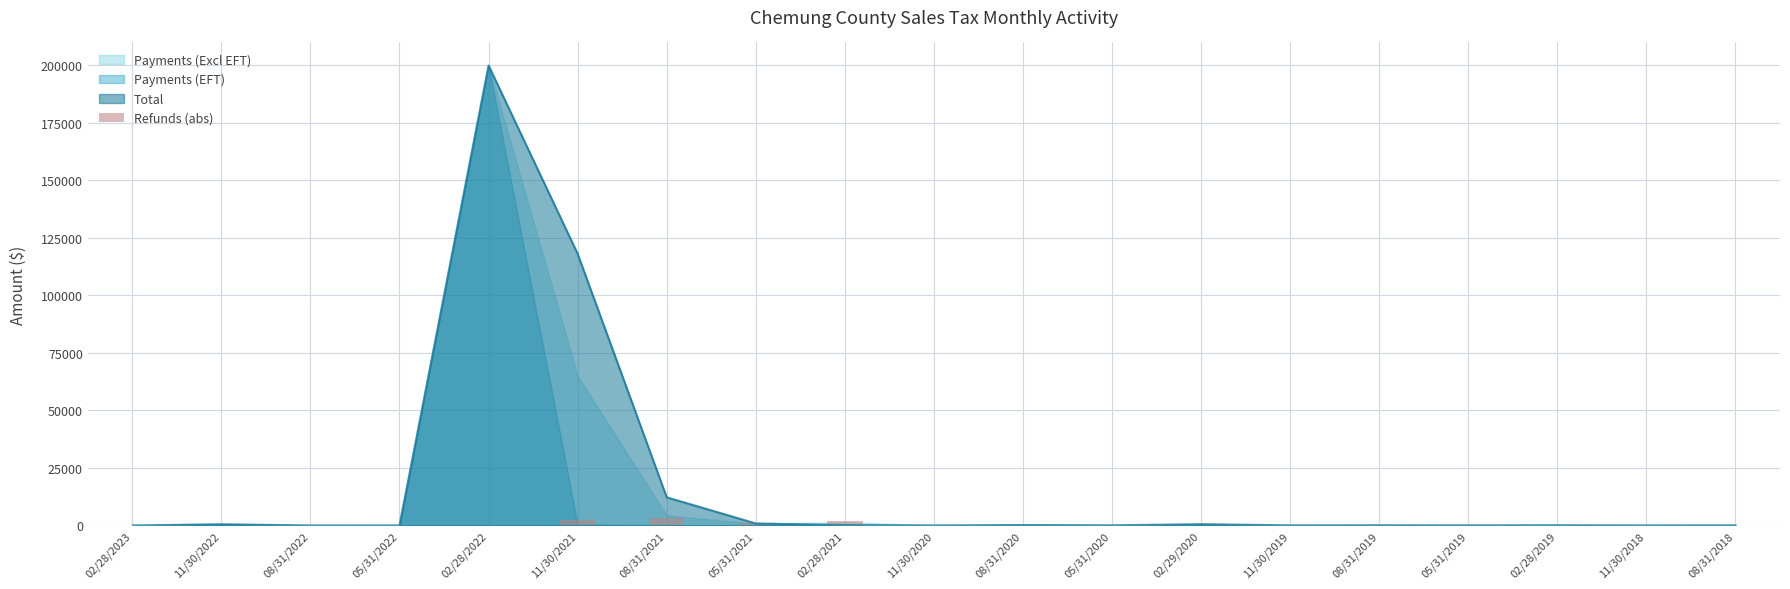

At which label does Total reach its peak?

02/28/2022